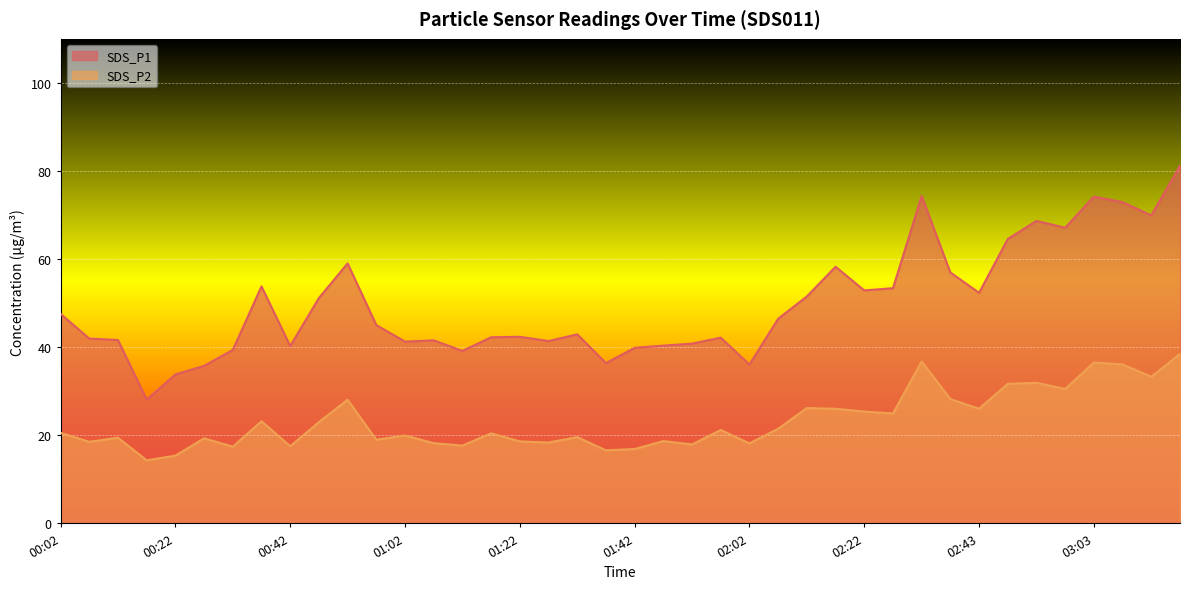

Between 00:42 and 01:02, which series saw the biggest shift?

SDS_P2